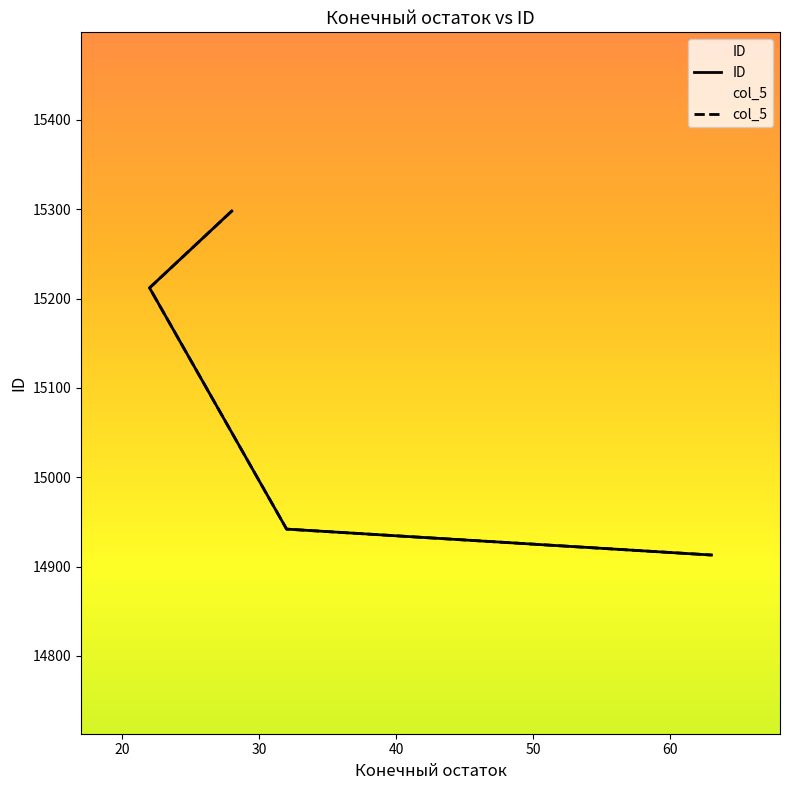

Which label corresponds to the largest value in the chart?

28